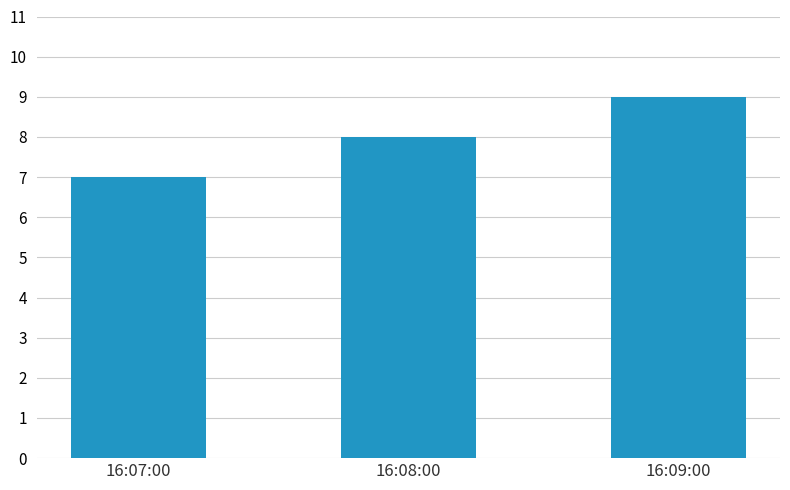

Where is the data nearest to the value 8?

16:08:00